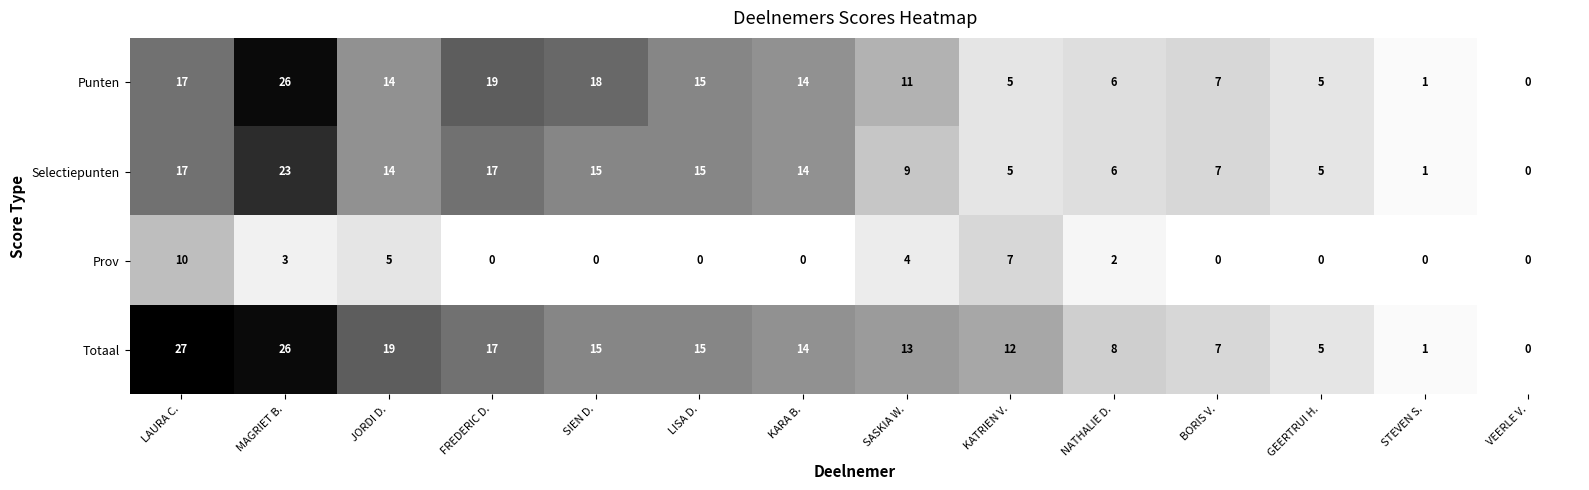

Where does the Totaal series first go above 14?

LAURA C.